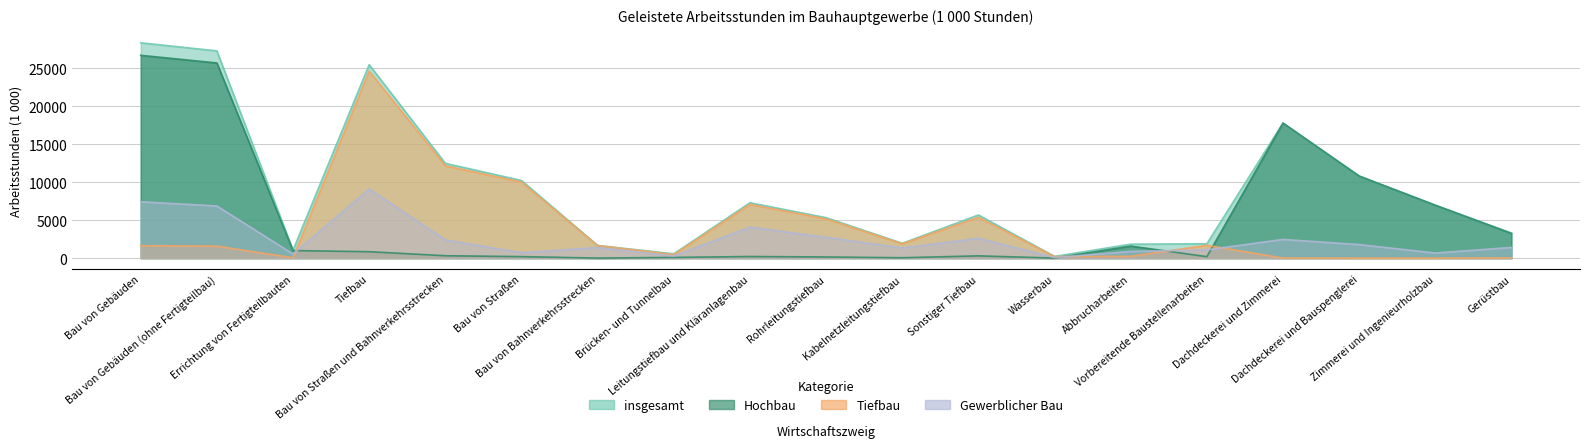

Reading right to left, transcribe all the data shown in this chart.

insgesamt: 3301	6979	10816	17795	1903	1845	237	5688	1958	5336	7294	578	1676	10225	12478	25461	1063	27278	28341
Hochbau: 3260	6968	10805	17774	206	1595	19	308	60	163	221	103	14	208	324	854	1004	25689	26694
Tiefbau: 40	11	11	21	1696	250	218	5380	1899	5172	7072	476	1662	10015	12154	24605	59	1588	1646
Gewerblicher Bau: 1417	683	1789	2472	1103	896	82	2615	1342	2744	4086	280	1403	715	2398	9099	553	6871	7424